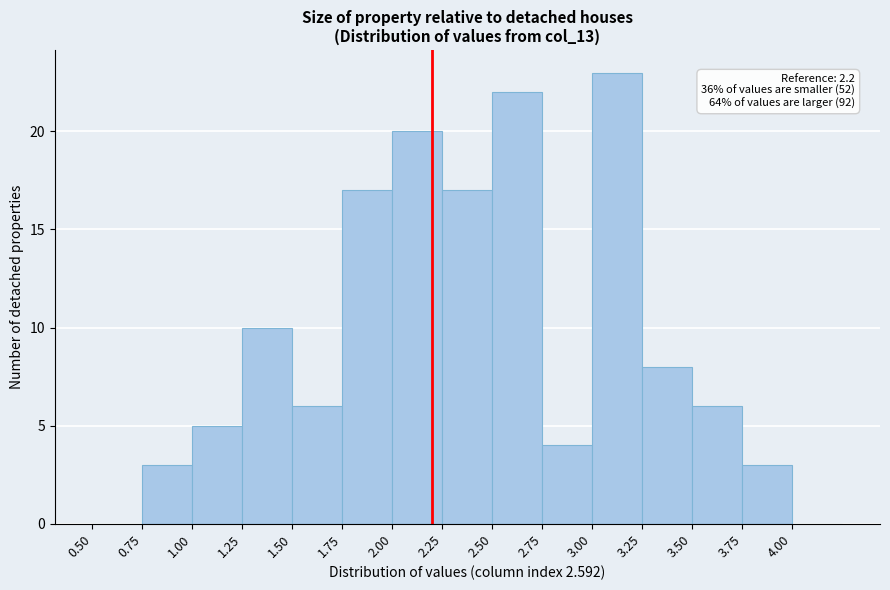

Over which range of the x-axis is the bar tallest?

3.00 to 3.25